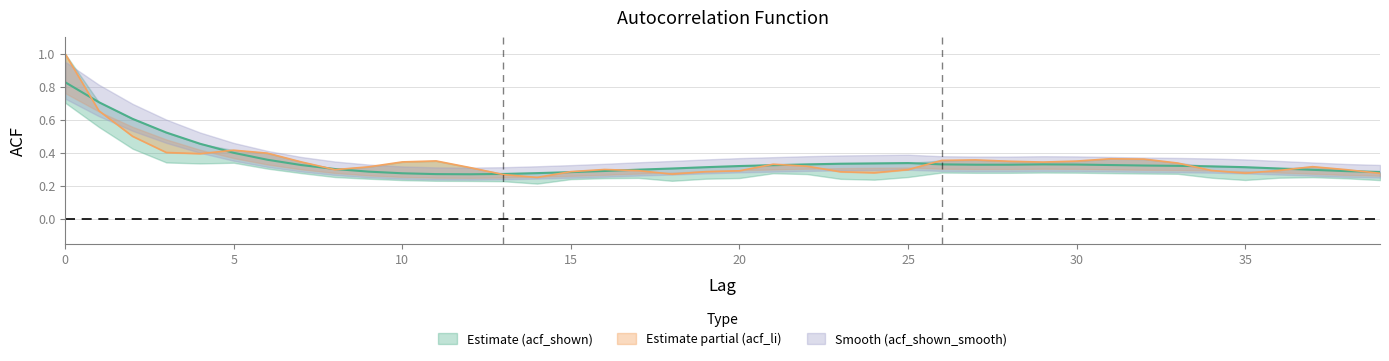

True or false: acf_shown_smooth and acf_shown cross at least once.

True